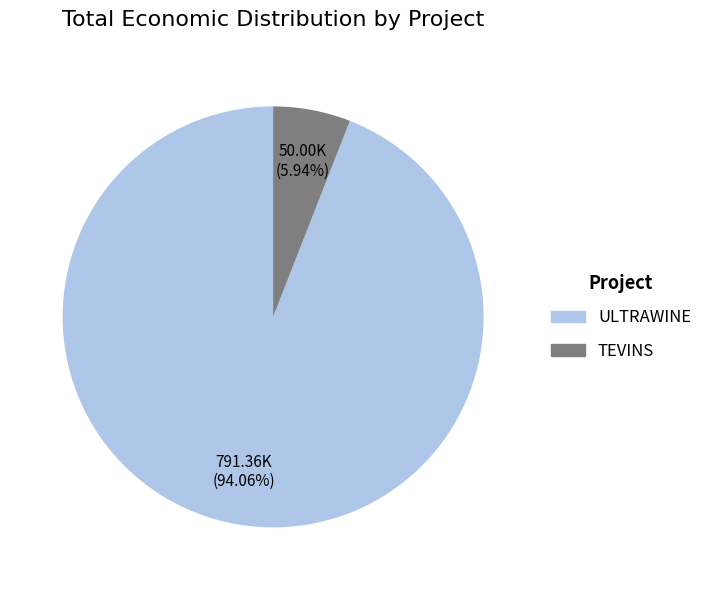

How many segments does this pie chart have?

2